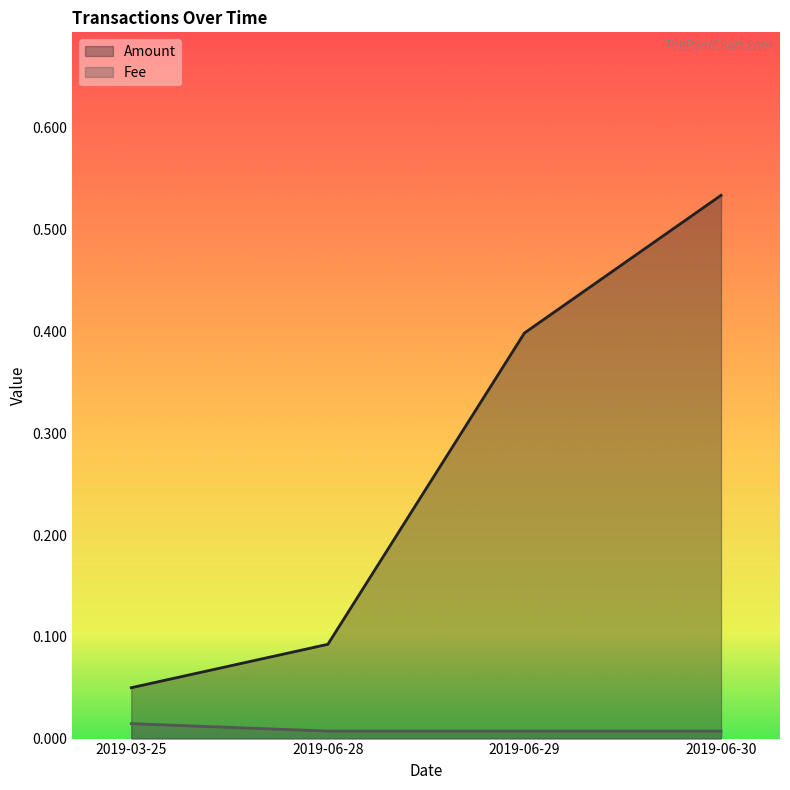

Reading right to left, extract all data points from this chart.

Amount: 2019-06-30=0.5	2019-06-29=0.4	2019-06-28=0.1	2019-03-25=0.1
Fee: 2019-06-30=0.0	2019-06-29=0.0	2019-06-28=0.0	2019-03-25=0.0